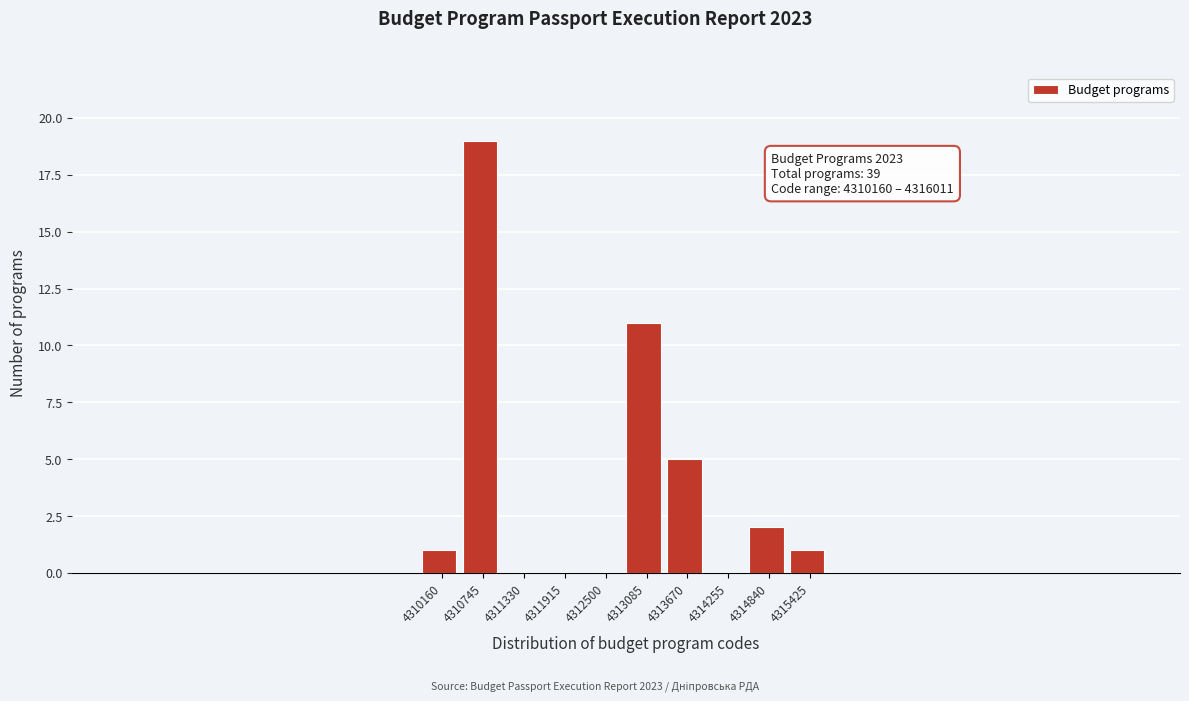

Reading left to right, transcribe all the data shown in this chart.

4310160=1	4310745=19	4311330=0	4311915=0	4312500=0	4313085=11	4313670=5	4314255=0	4314840=2	4315425=1